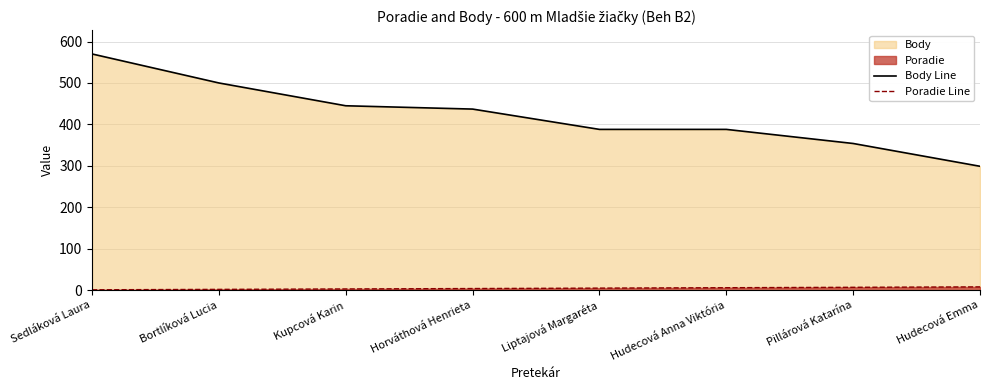

Reading left to right, extract all data points from this chart.

Body Line: Sedláková Laura=570	Bortlíková Lucia=500	Kupcová Karin=445	Horváthová Henrieta=437	Liptajová Margaréta=388	Hudecová Anna Viktória=388	Pillárová Katarína=354	Hudecová Emma=299
Poradie Line: Sedláková Laura=1	Bortlíková Lucia=2	Kupcová Karin=3	Horváthová Henrieta=4	Liptajová Margaréta=5	Hudecová Anna Viktória=6	Pillárová Katarína=7	Hudecová Emma=8